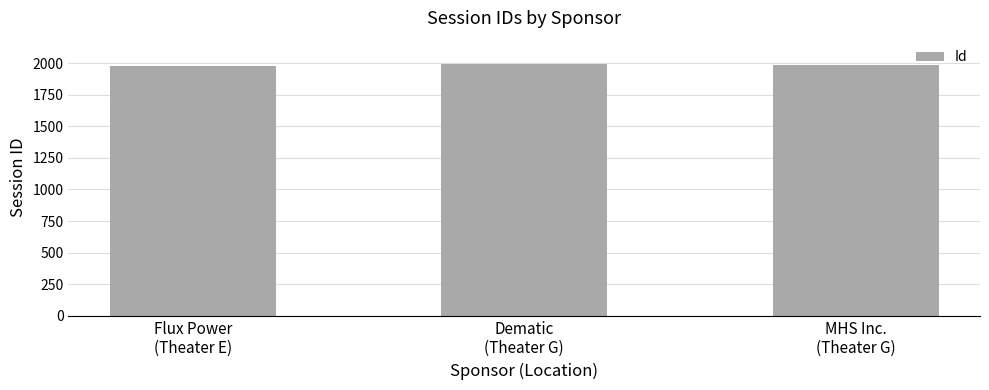

The value at Dematic
(Theater G) is 1995. True or false?

True